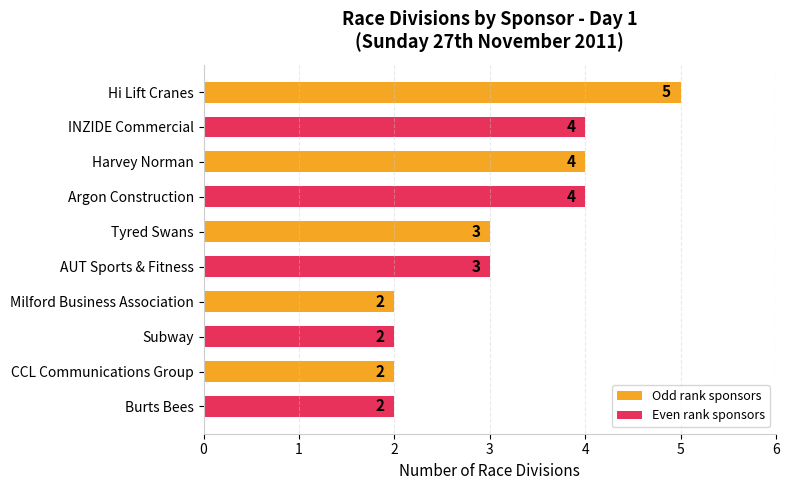

Reading top to bottom, transcribe all the data shown in this chart.

5	4	4	4	3	3	2	2	2	2